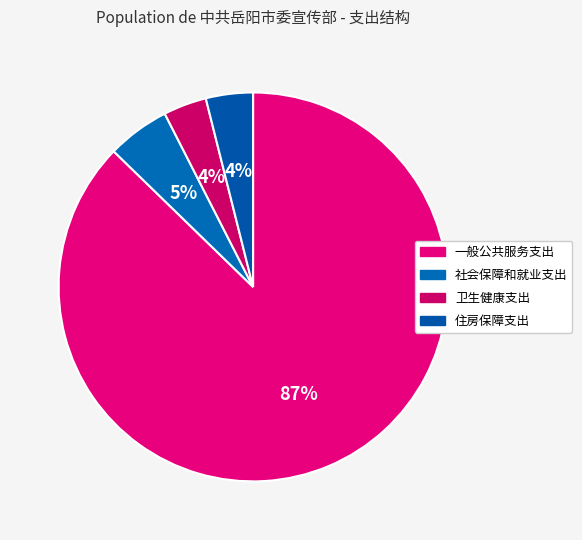

Which has a higher value, 社会保障和就业支出 or 一般公共服务支出?

一般公共服务支出